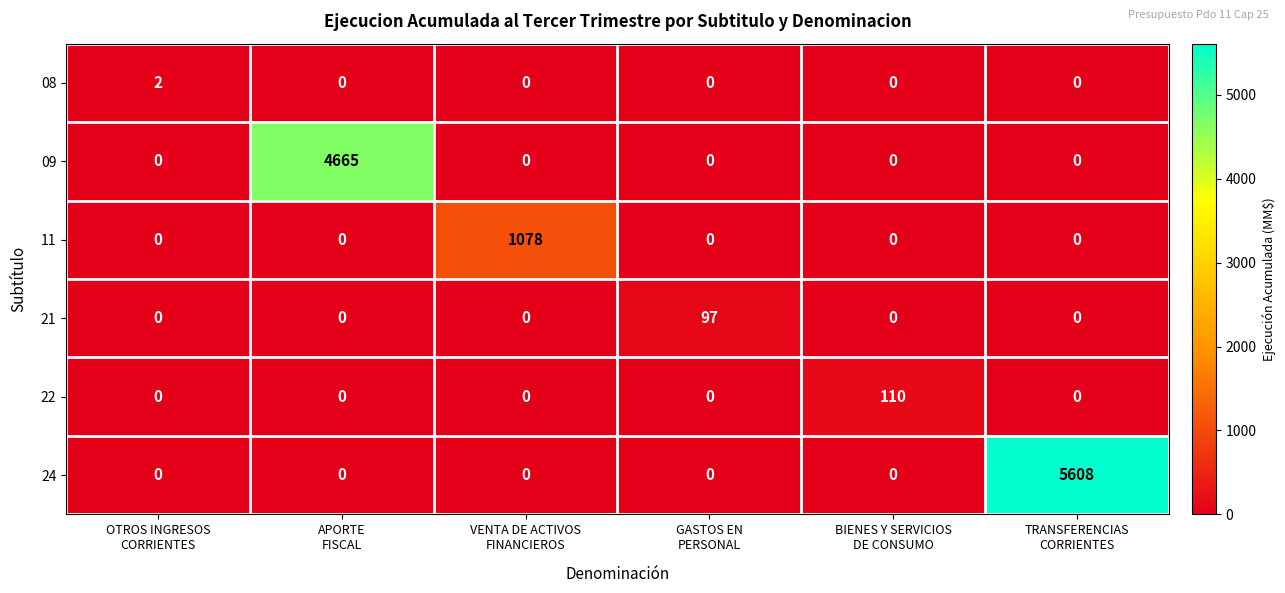

Rank the series by their maximum value, from highest to lowest.

24, 09, 11, 22, 21, 08